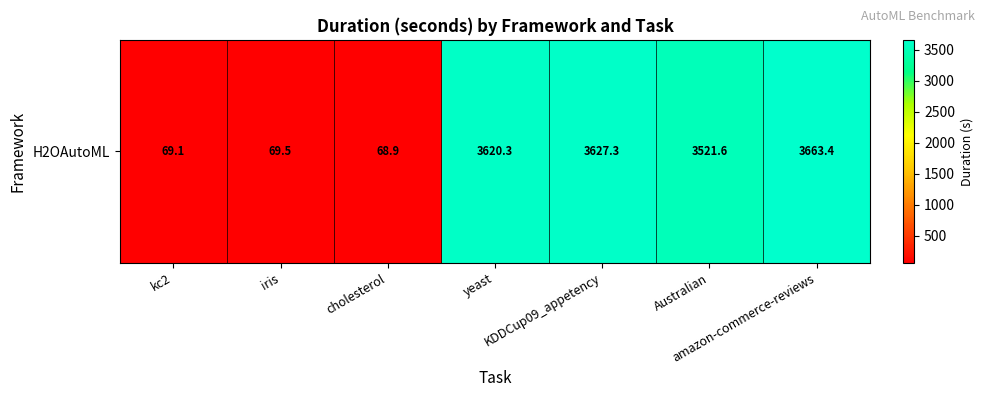

How many data points does each series have?

7